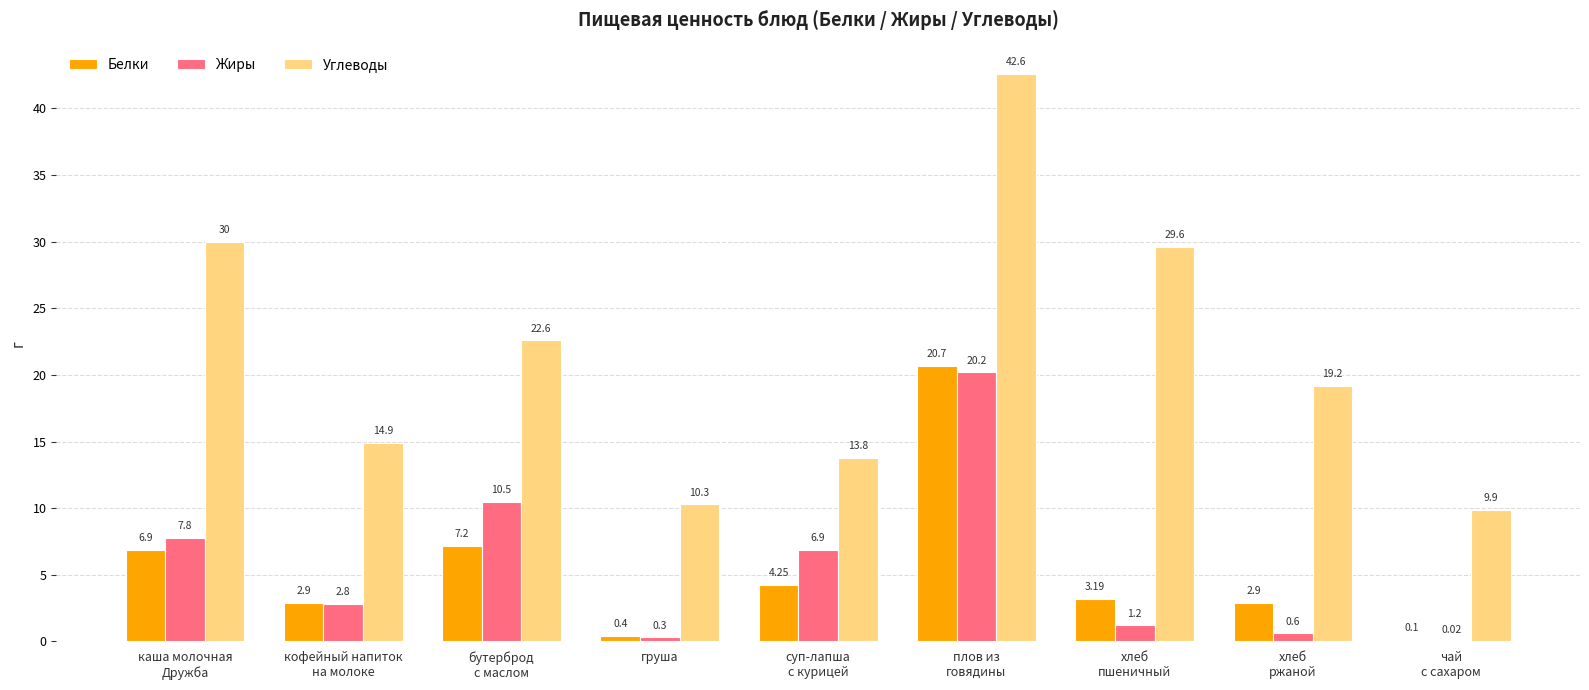

At which category is the sum across all series the highest?

плов из
говядины